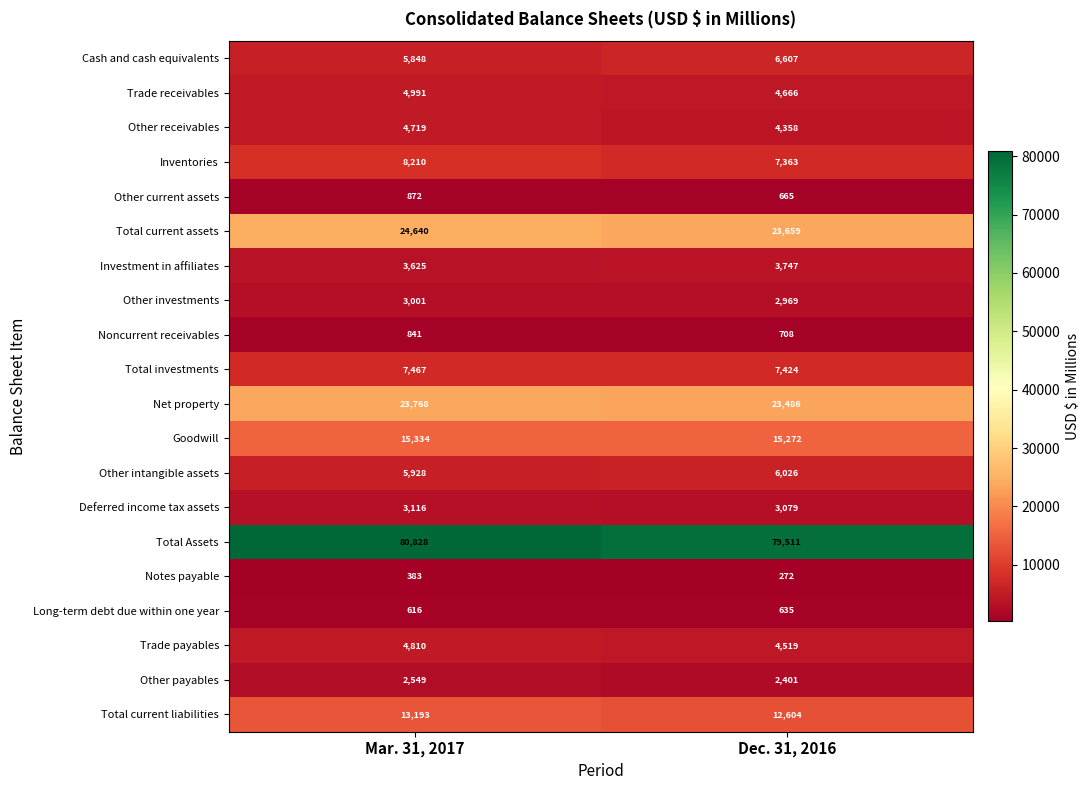

Which series has the widest spread of values?

Total Assets